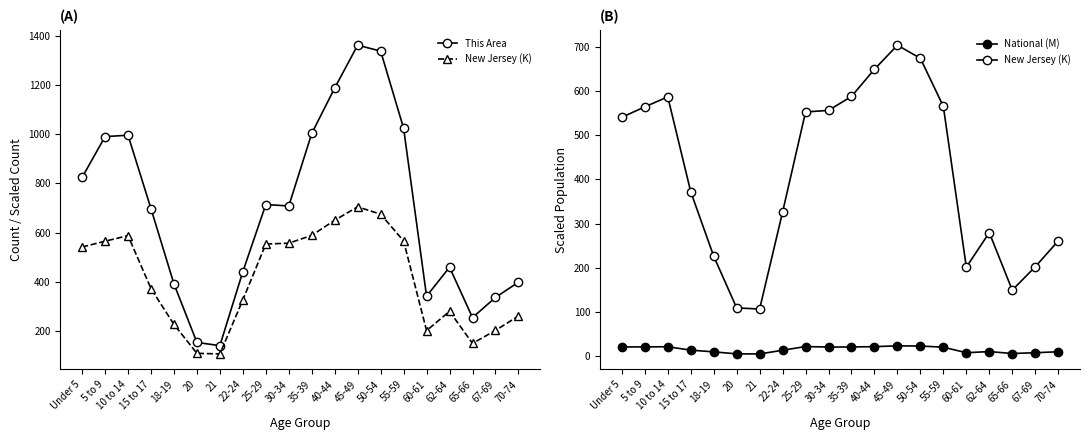

Between 60-61 and 65-66, which series saw the biggest shift?

This Area